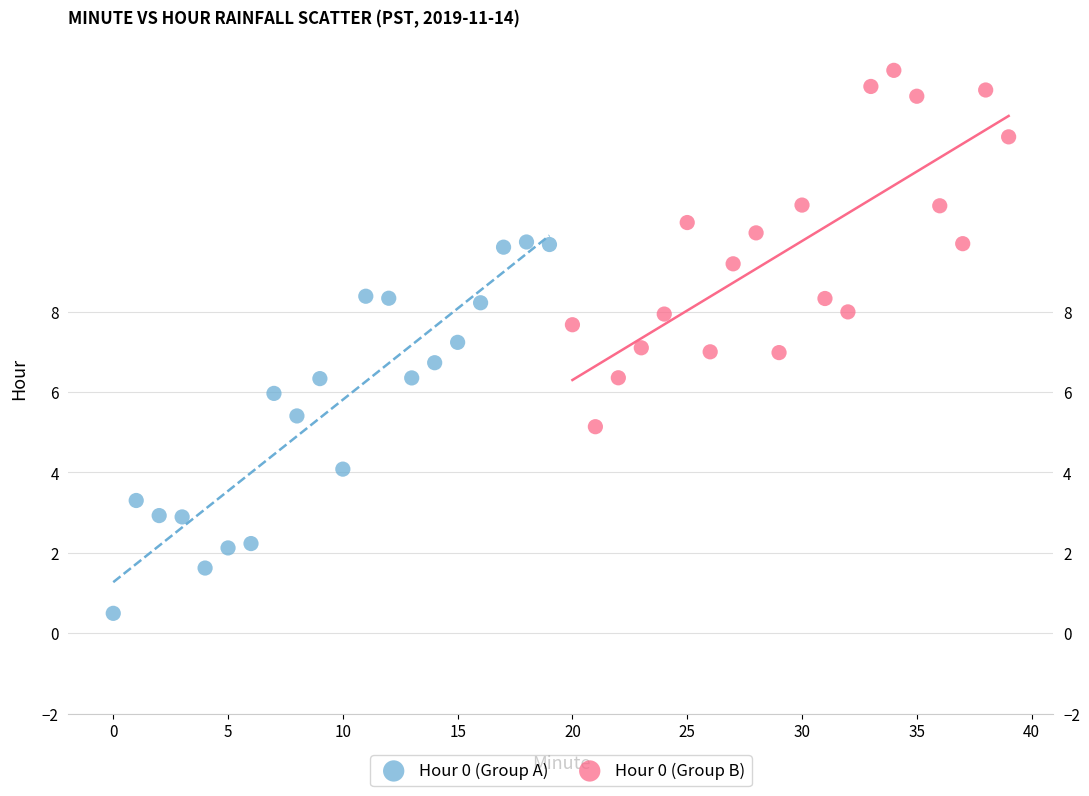

Which series reaches the maximum Y coordinate?

Hour 0 (Group B)